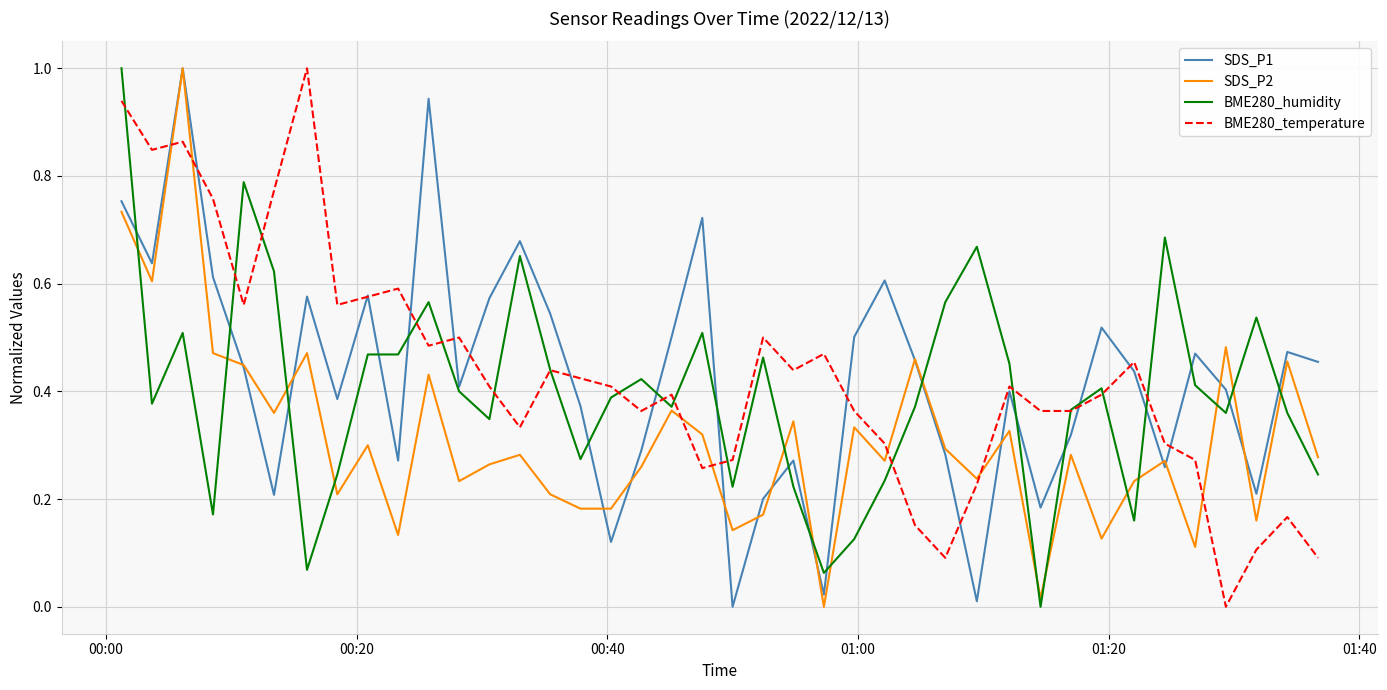

True or false: SDS_P1 has more than 0 points higher than both neighbors.

True